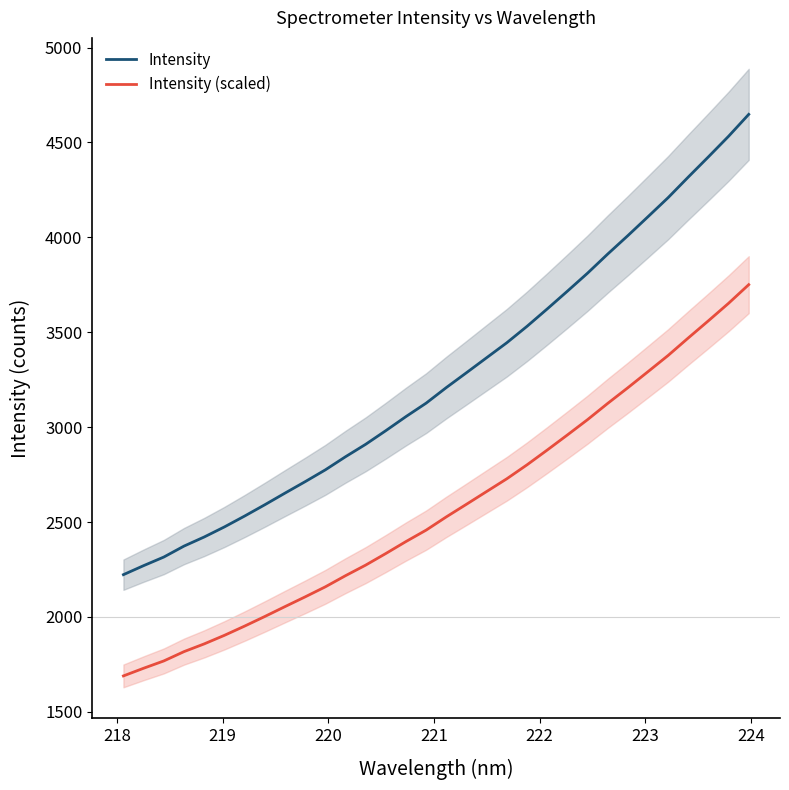

What is the difference between the maximum and minimum values in the Intensity series?

2425.1